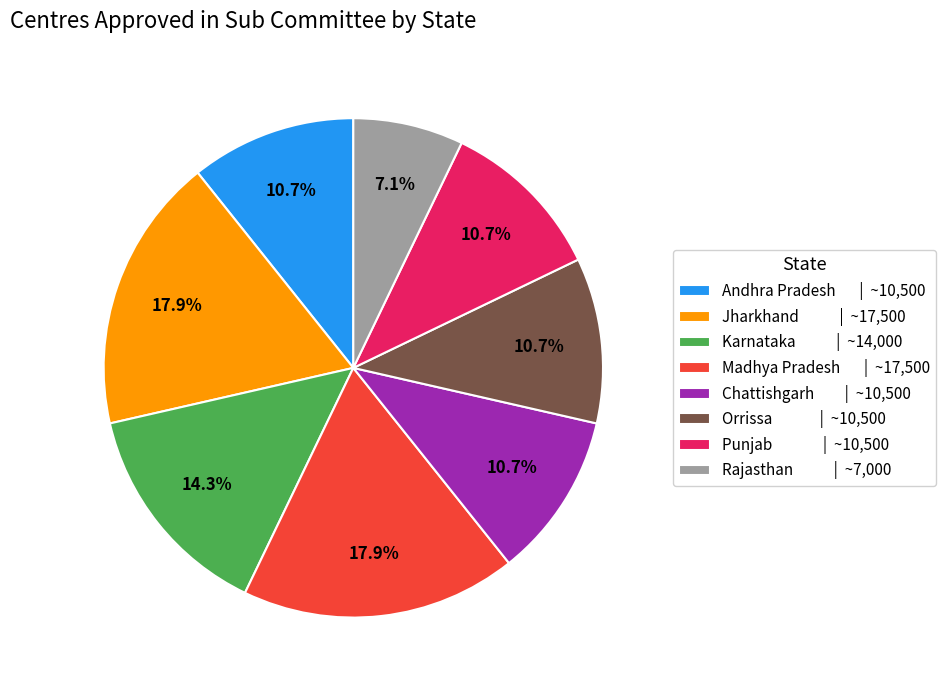

The Chattishgarh slice represents 1% of the pie. True or false?

False